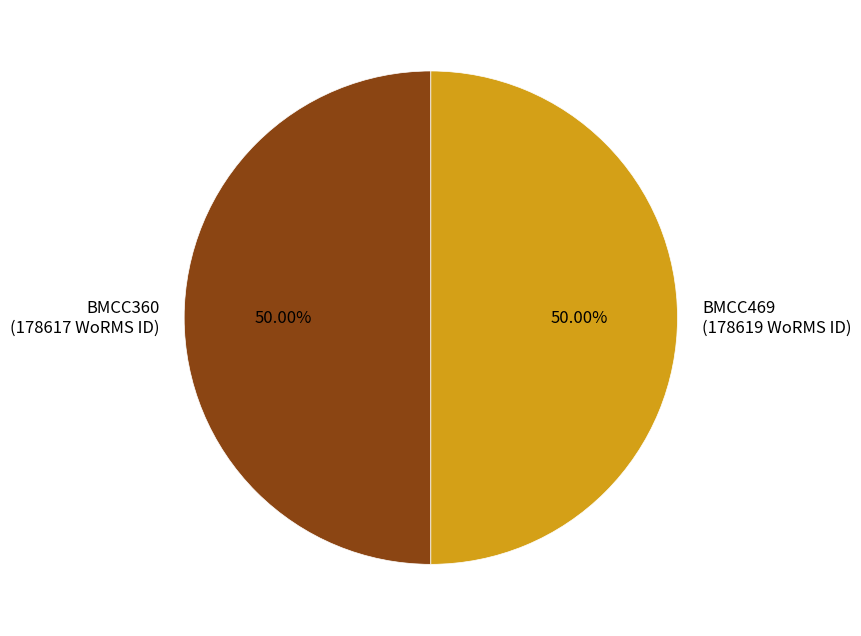

Count the number of slices in the pie.

2